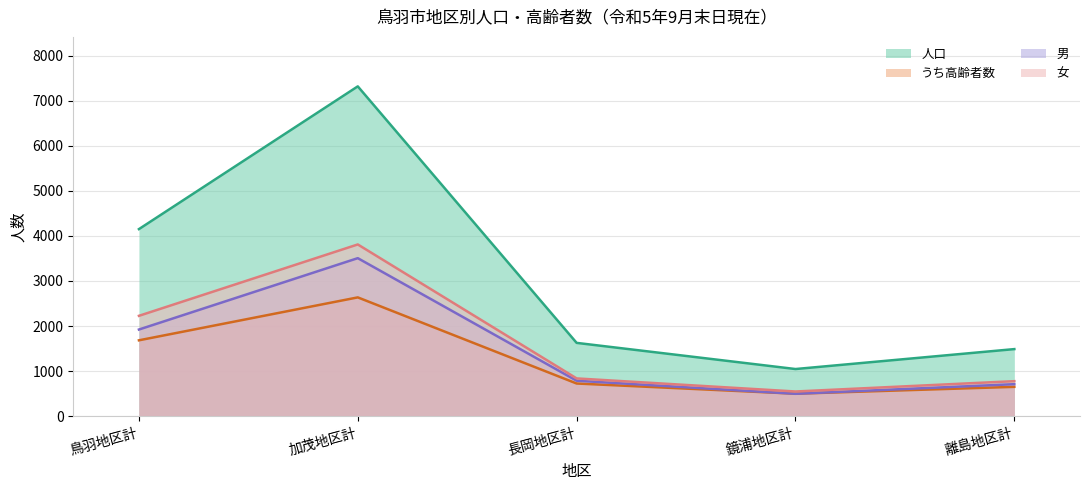

At 加茂地区計, list the series in order from largest to smallest.

人口, 女, 男, うち高齢者数